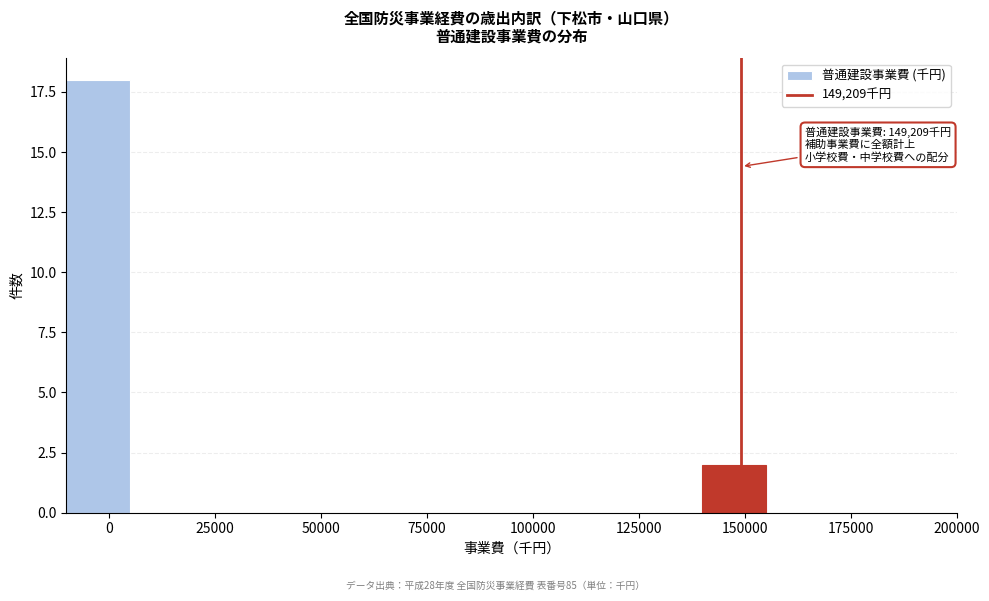

Read against the x-axis, roughly where is the centre of the tallest bar?

0